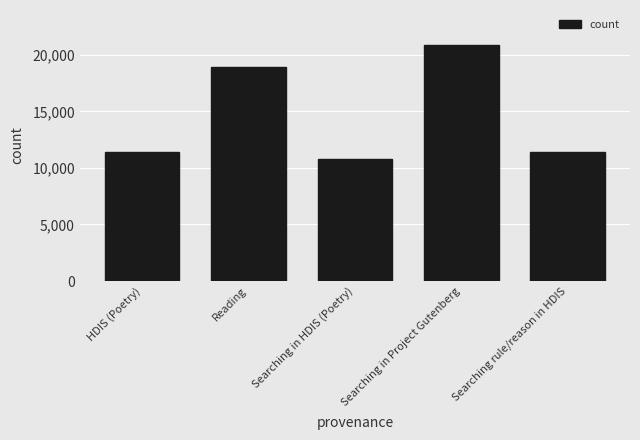

What is the difference between the maximum and second lowest values?

9408